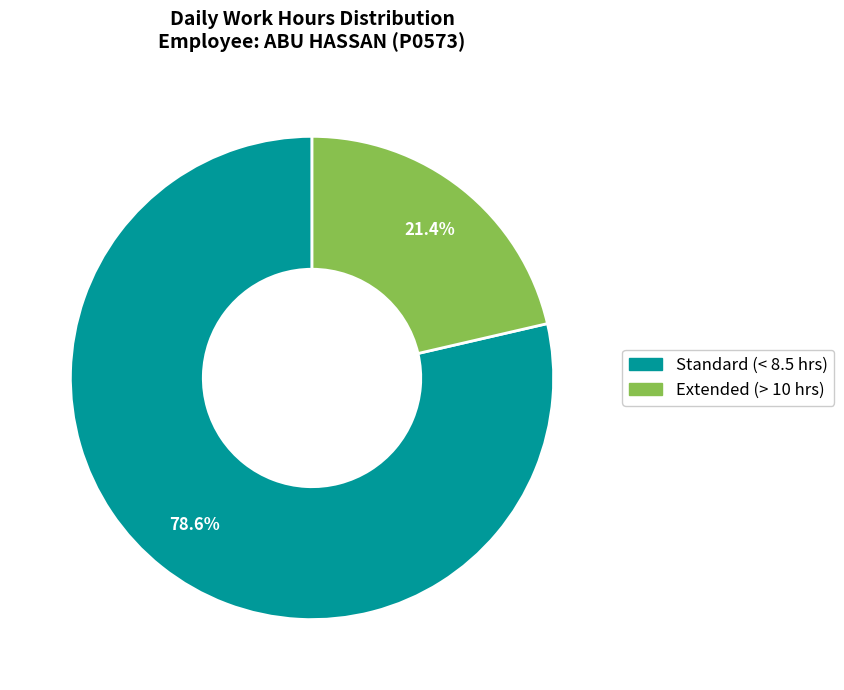

Is there a majority slice in this chart?

Yes